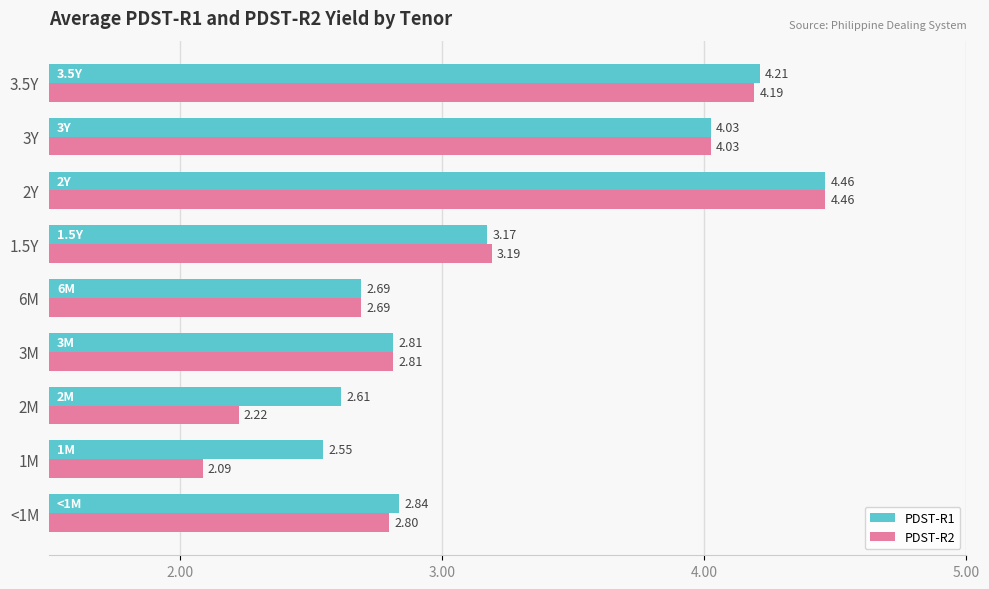

Count the number of categories in the chart.

9